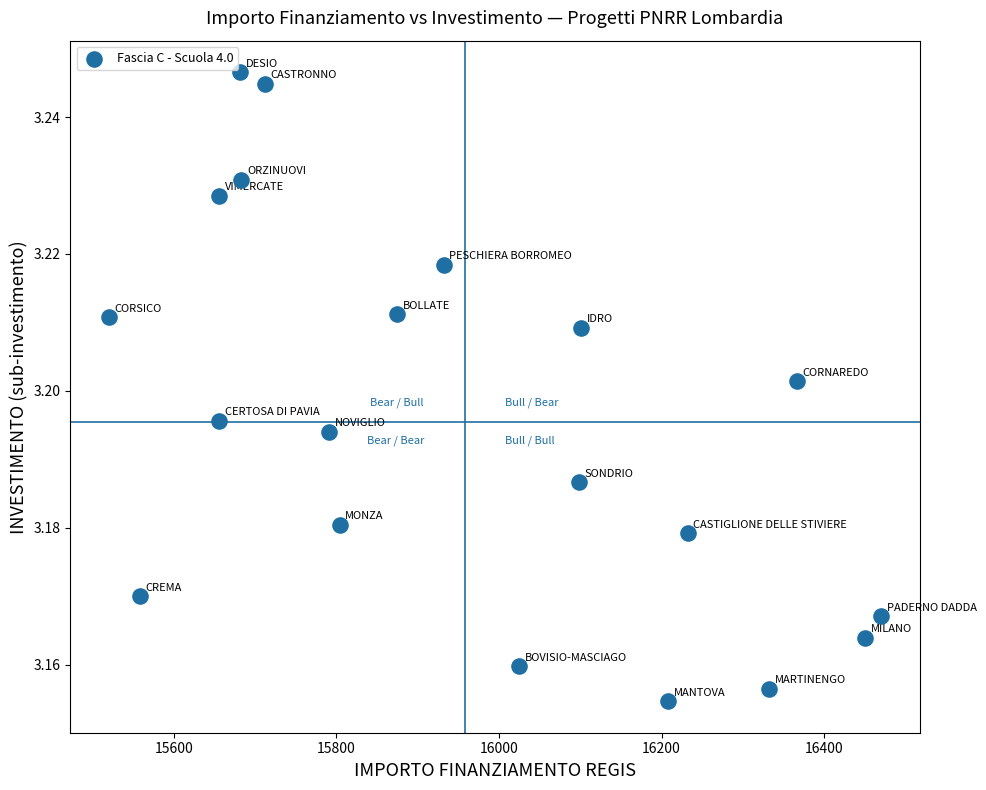

What is the range of X values (max minus min)?

949.3